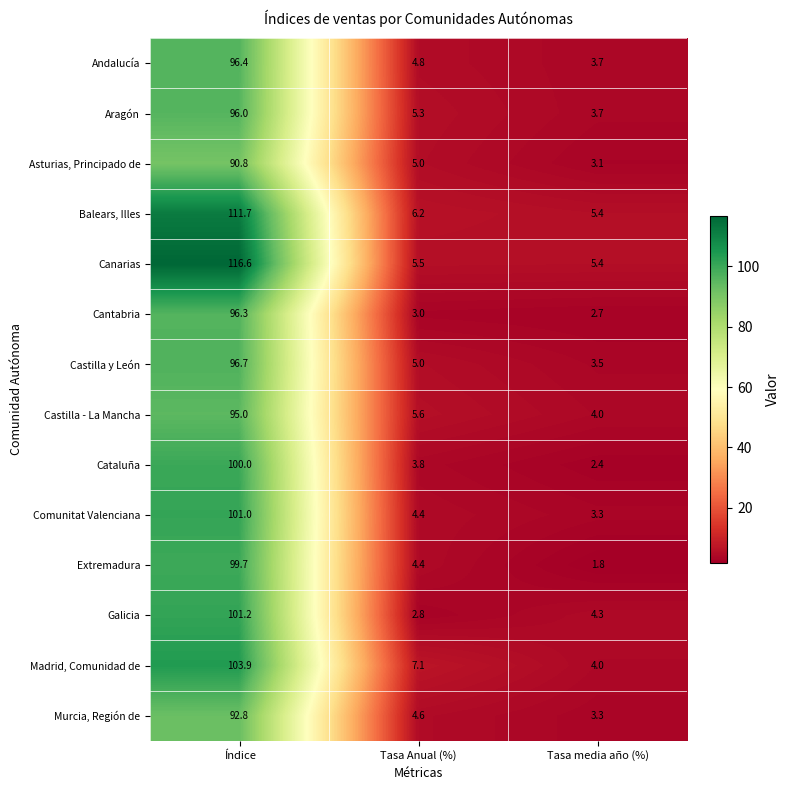

What is the difference between the second highest and minimum values in the Castilla y León series?

1.5